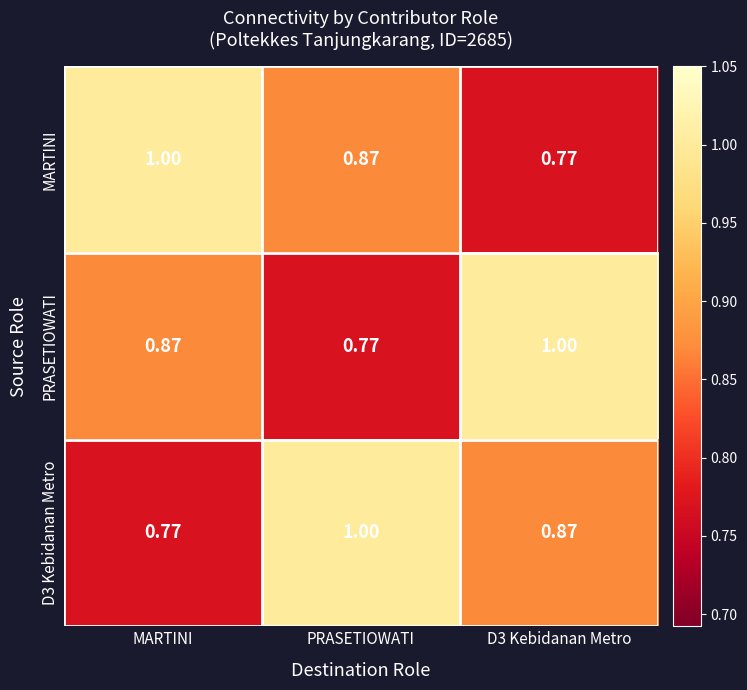

At how many categories does at least one series exceed 0?

3